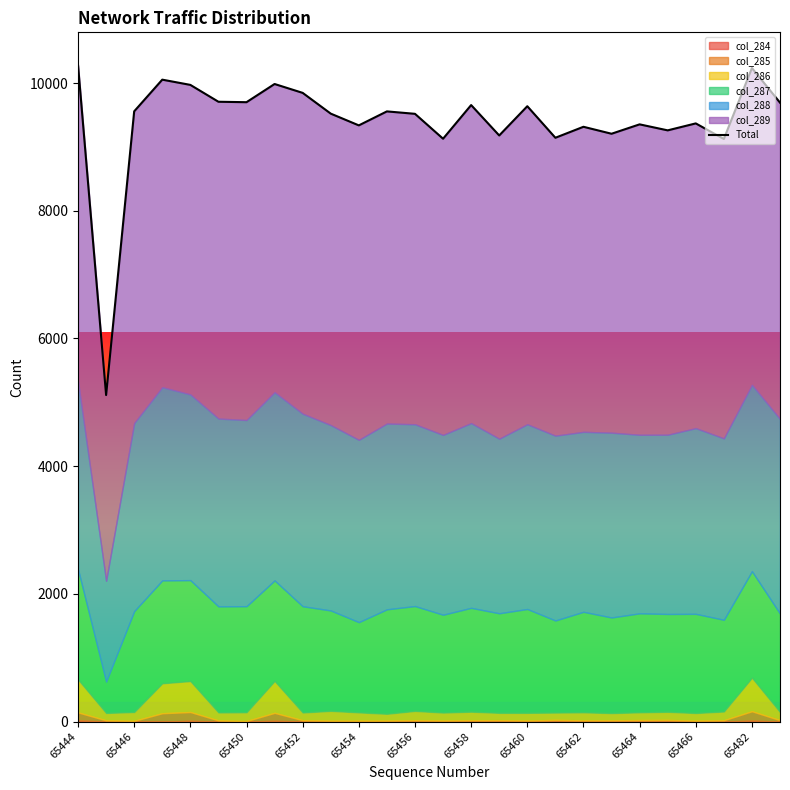

What is the smallest value displayed?

5114